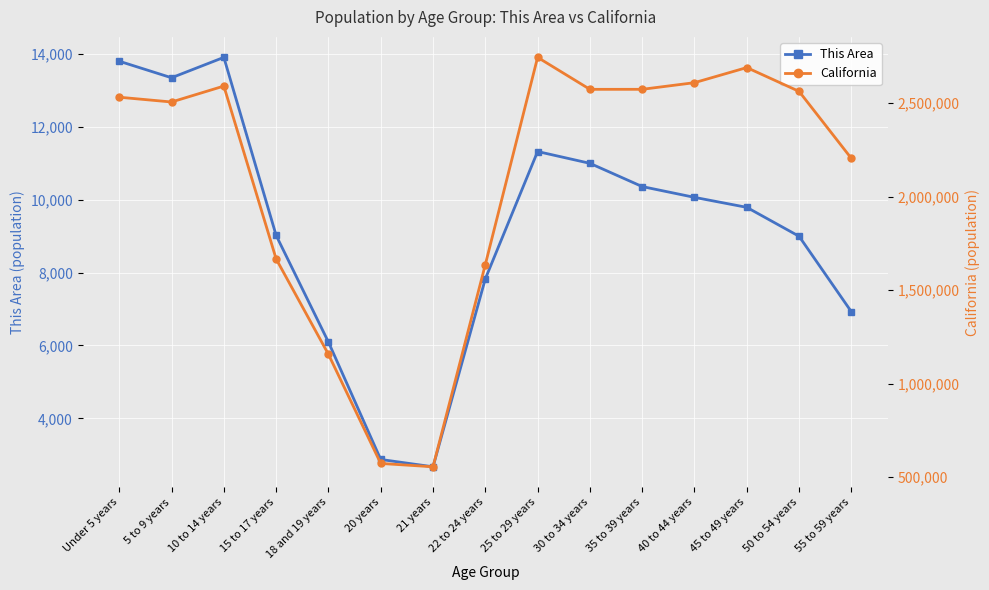

Which series has the largest total across all categories?

California